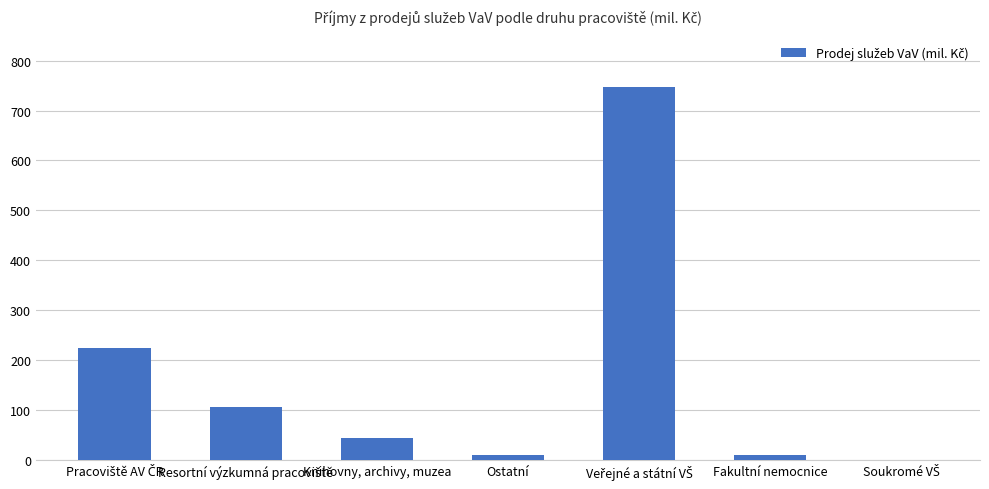

The chart shows a value of 44.2 at Knihovny, archivy, muzea. True or false?

True